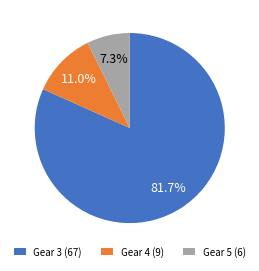

Rank the categories by value from highest to lowest.

Gear 3, Gear 4, Gear 5